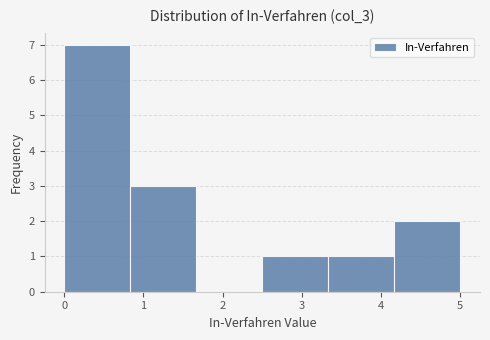

Reading left to right, list every bar in this chart as the range it spans on the x-axis followed by its height. Neither the bar edges nor the heights are printed on the chart, so give them approximately, as read against the axes.

0.0 to 0.8: 7
0.8 to 1.7: 3
1.7 to 2.5: 0
2.5 to 3.3: 1
3.3 to 4.2: 1
4.2 to 5.0: 2